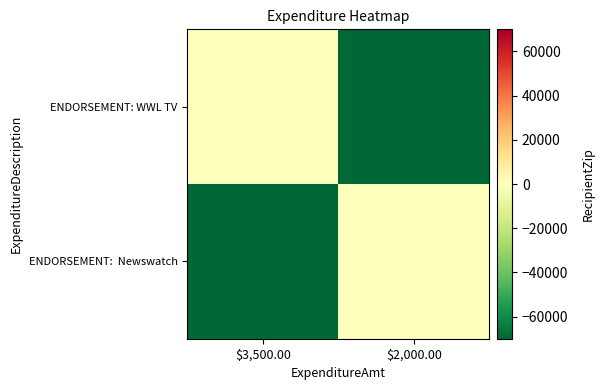

List the series in order of their peak value, highest first.

ENDORSEMENT: WWL TV, ENDORSEMENT: Newswatch